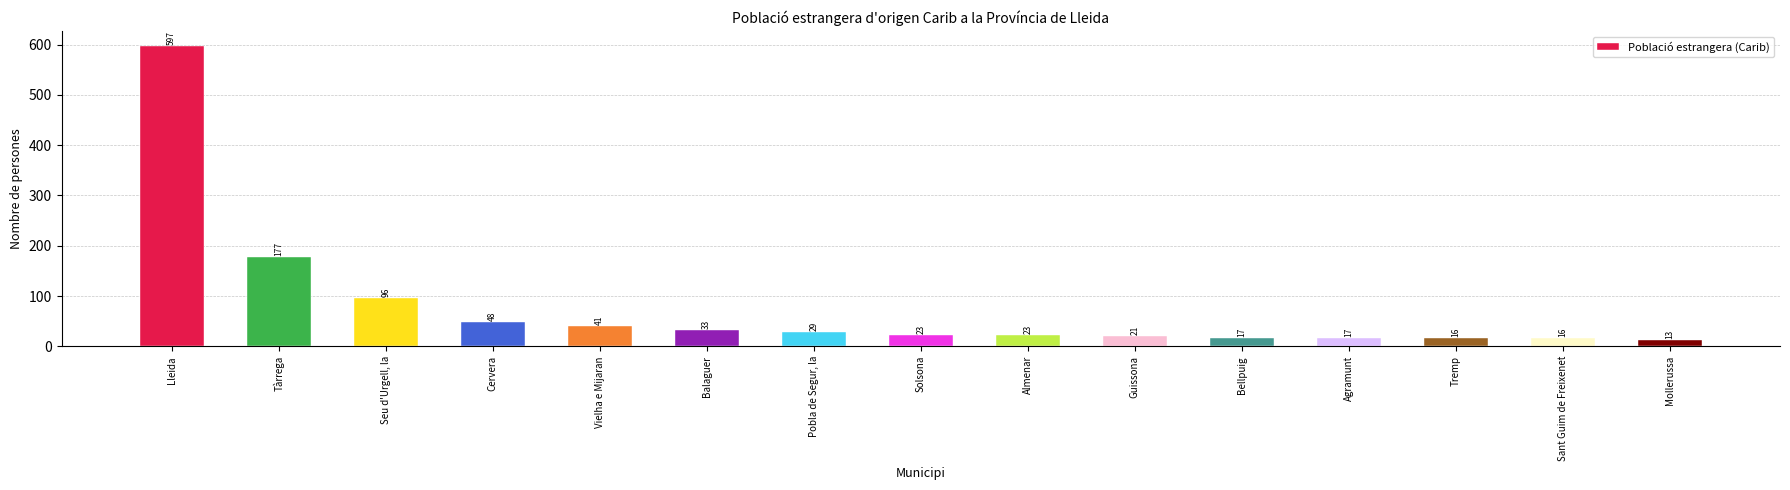

Which label corresponds to the largest value in the chart?

Lleida